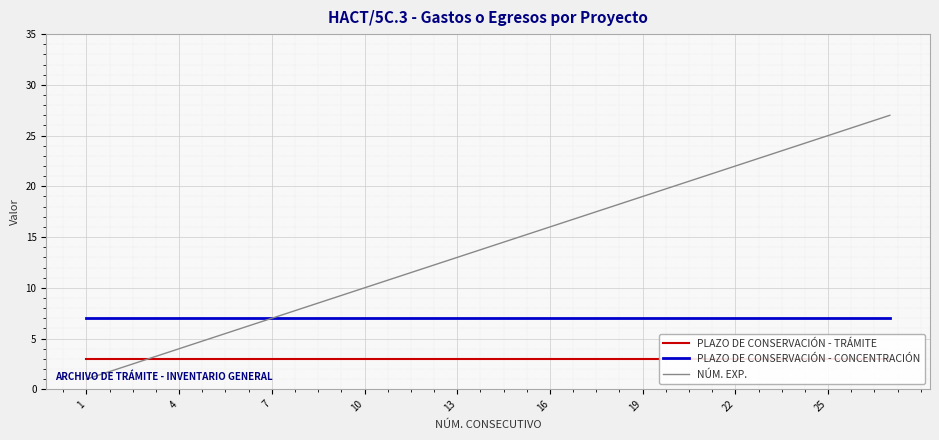

Is the value of PLAZO DE CONSERVACIÓN - CONCENTRACIÓN at 16 greater than the value of NÚM. EXP. at 25?

No